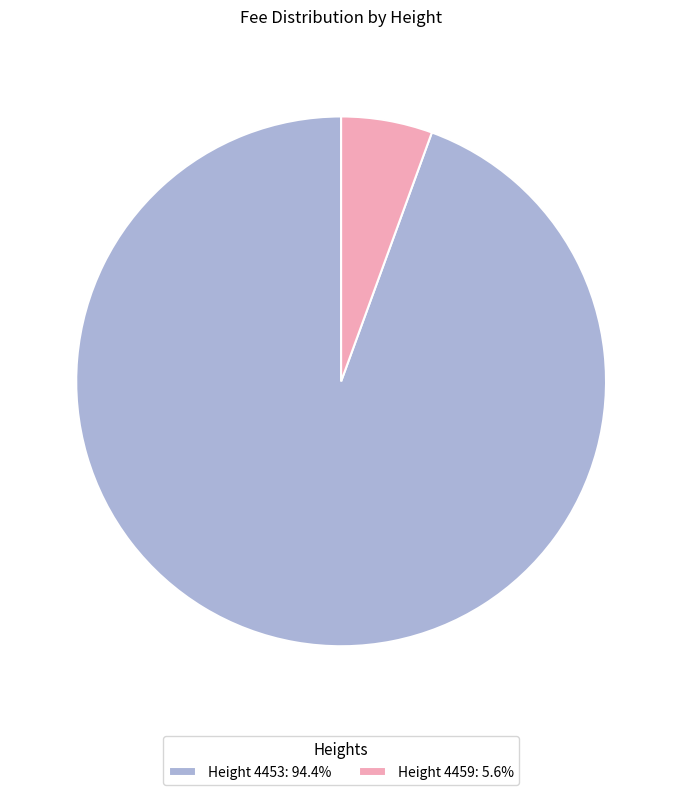

Combined, do Height 4453: 94.4% and Height 4459: 5.6% account for over 50%?

Yes